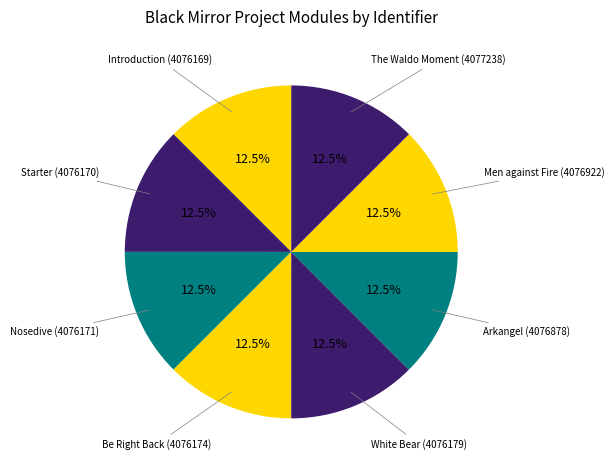

True or false: Nosedive accounts for 1% of the total.

False